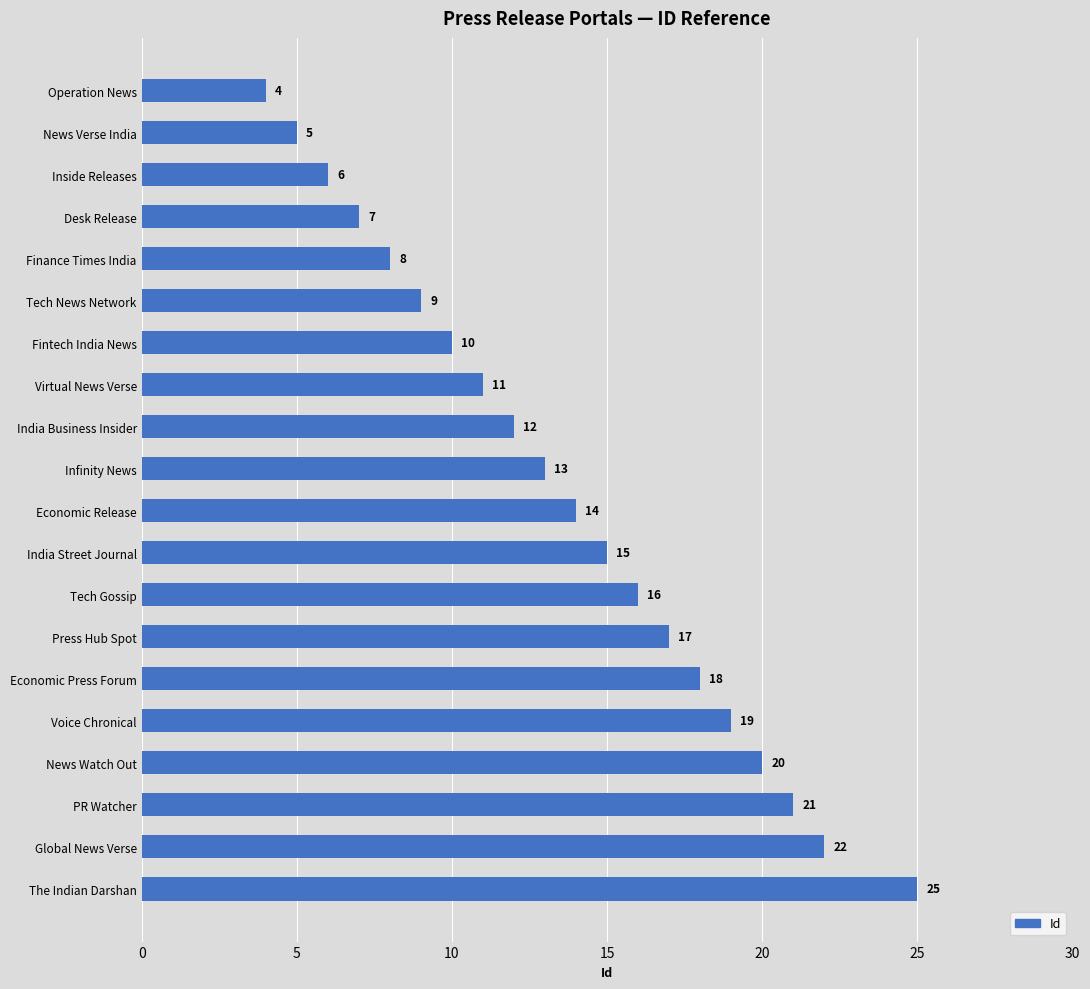

Reading bottom to top, list all the values displayed in this chart.

25	22	21	20	19	18	17	16	15	14	13	12	11	10	9	8	7	6	5	4